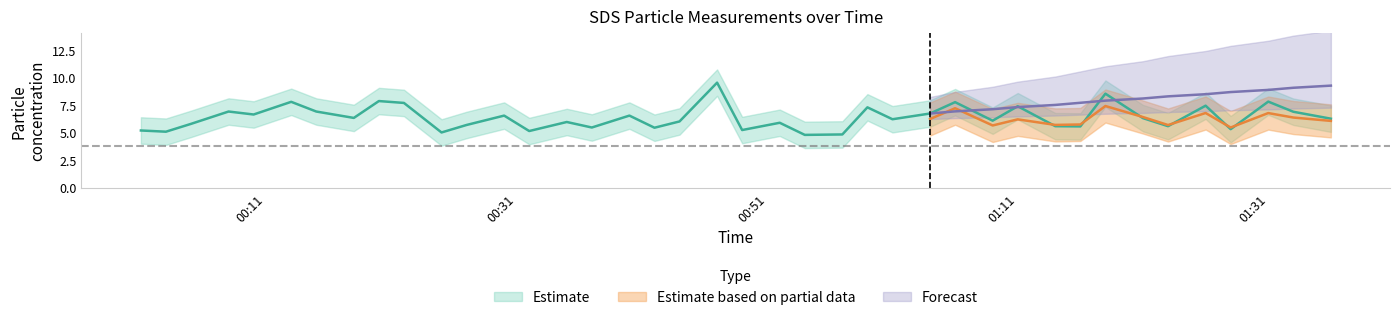

Where is the first local maximum?

2020/12/27 00:08